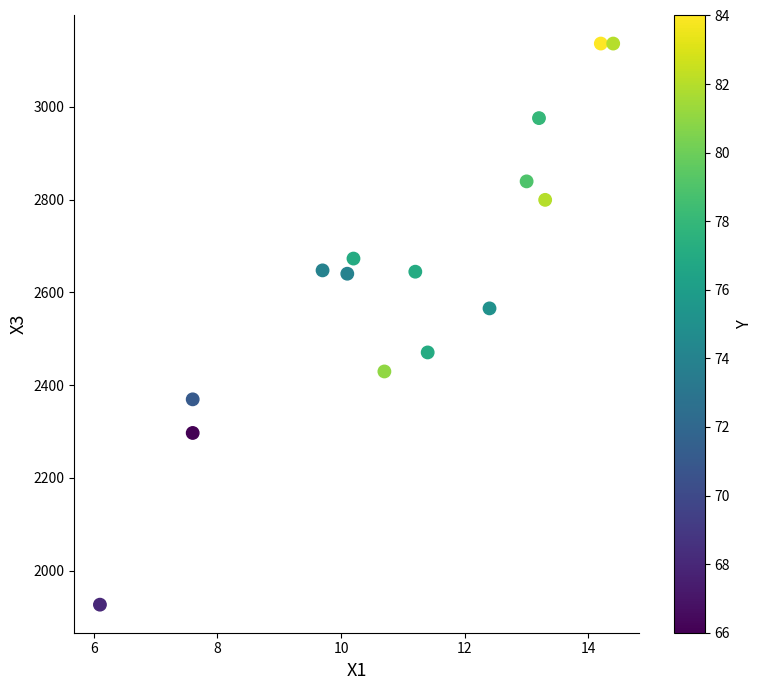

What is the range of X values (max minus min)?

8.3